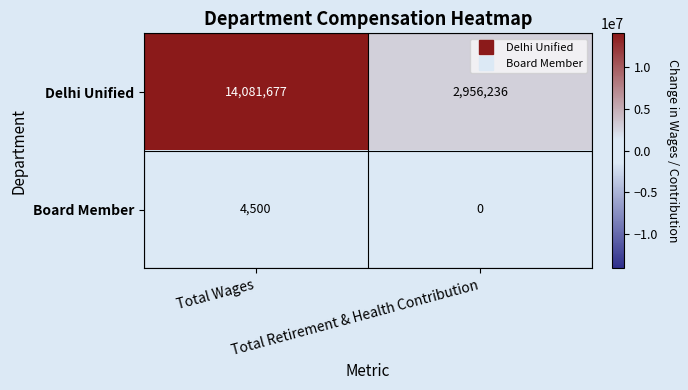

Which series has the largest total across all categories?

Delhi Unified